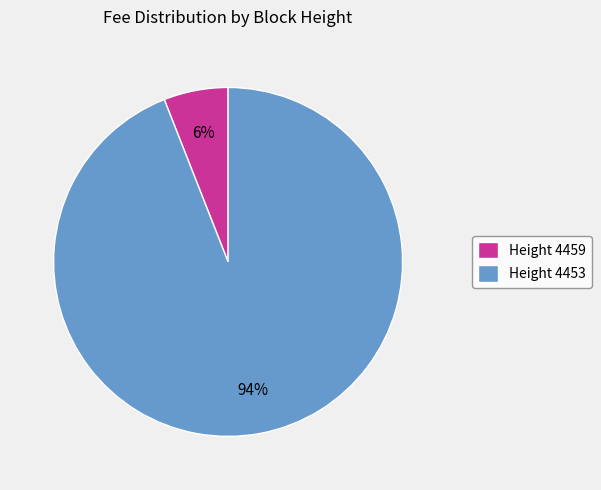

To the nearest percent, what is the difference between the largest and smallest slice percentages?

88%